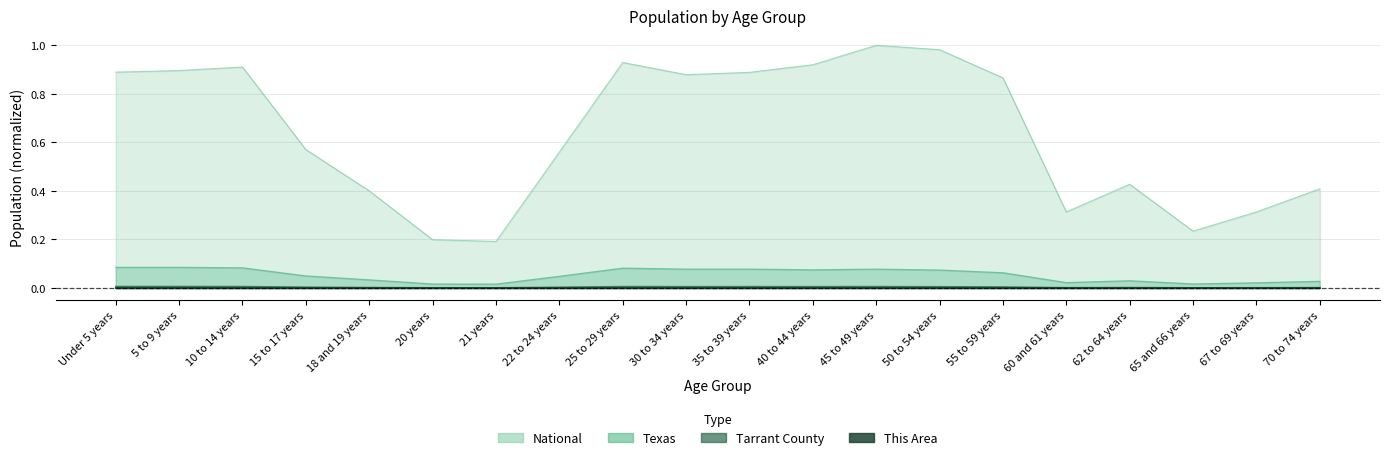

In This Area, how many points are higher than both neighbors (excluding endpoints)?

3